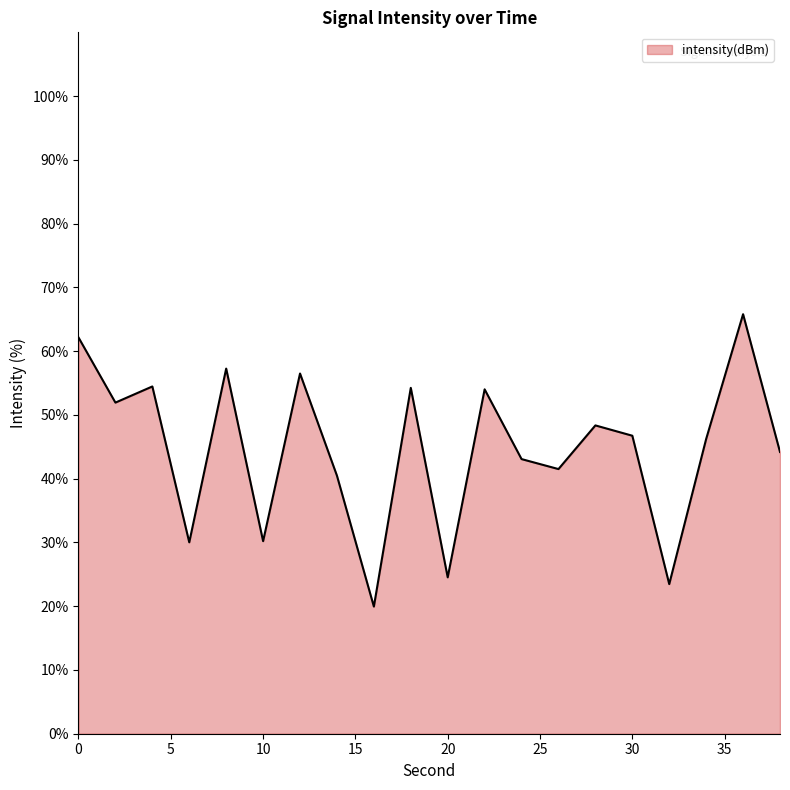

What is the greatest value displayed?

65.8